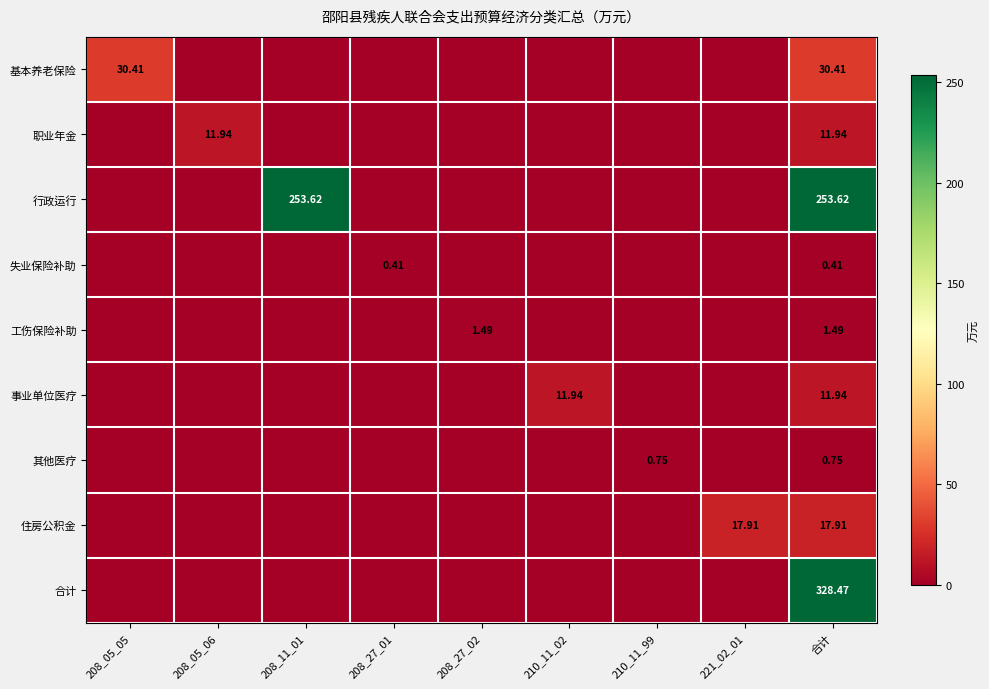

How many series are shown in this chart?

9